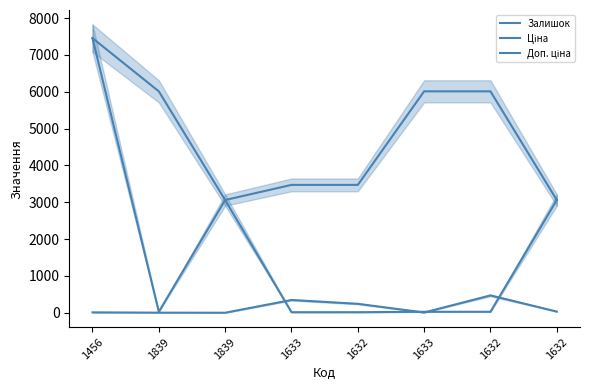

What is the difference between the maximum and minimum values in the Ціна series?

7438.4